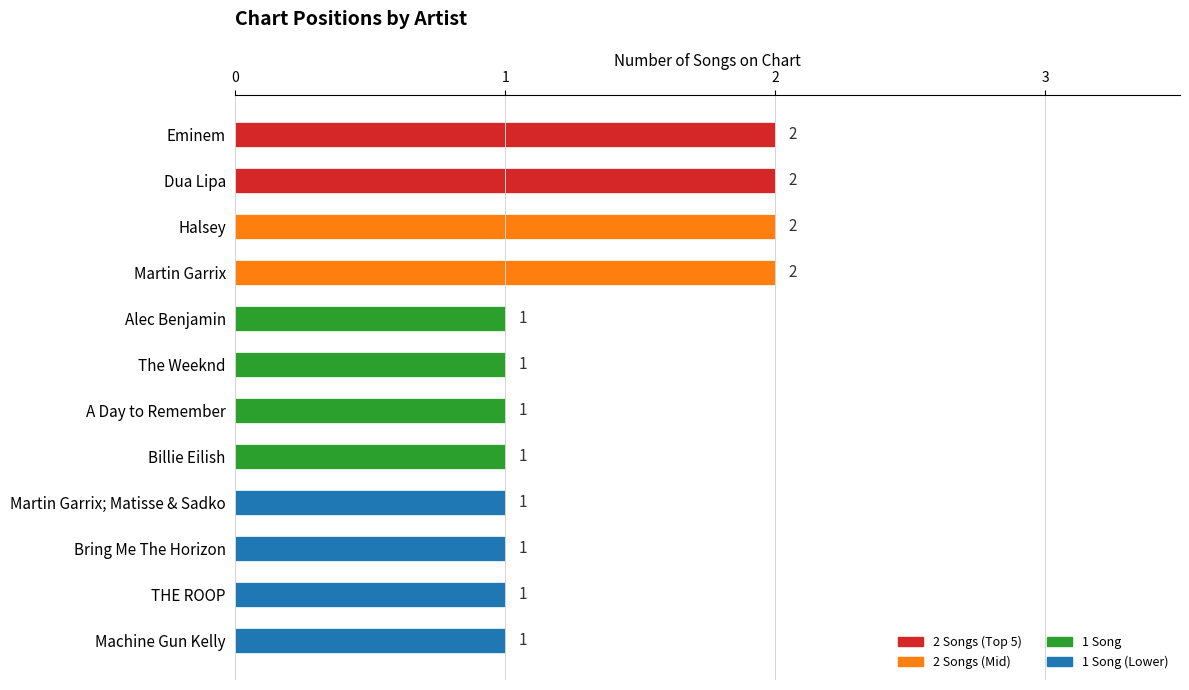

What is the sum of all Song Count values?

16